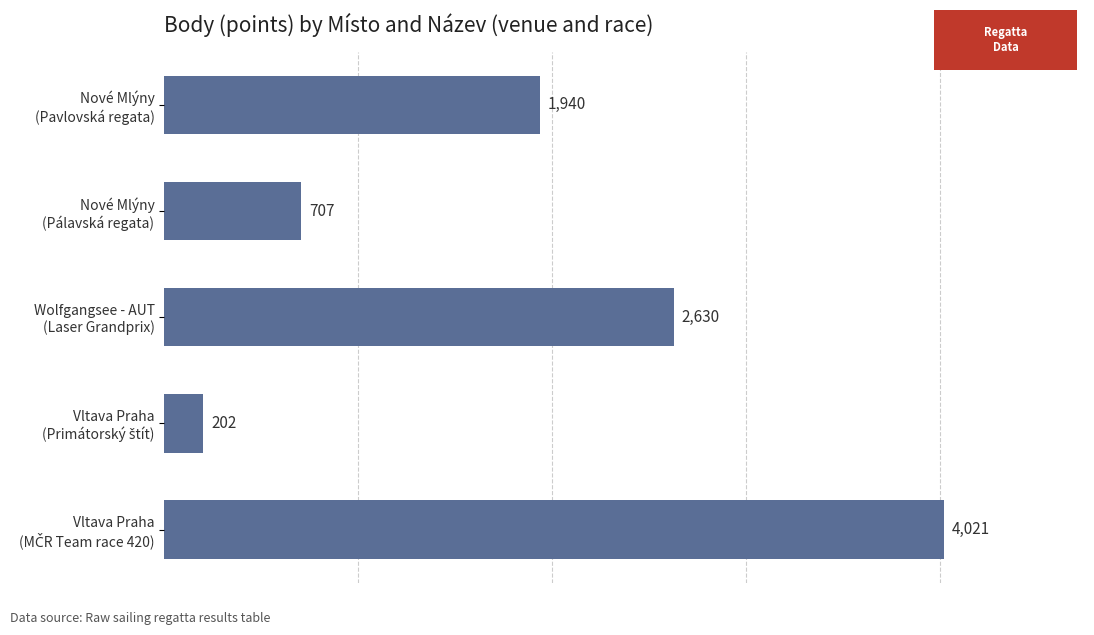

What is the difference between the second highest and second lowest values?

1923